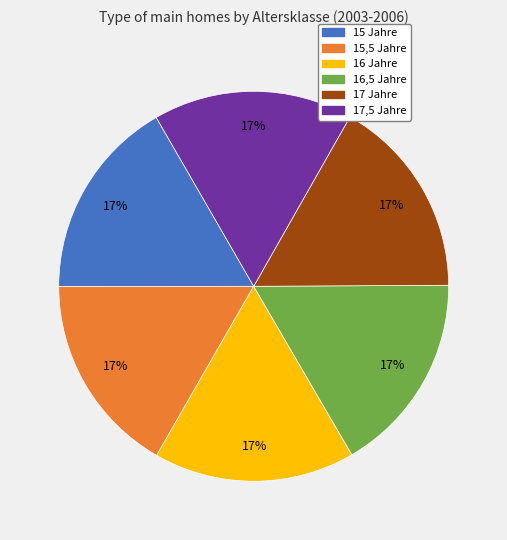

Approximately how many times larger is the value at 15,5 Jahre compared to 15 Jahre?

1.0